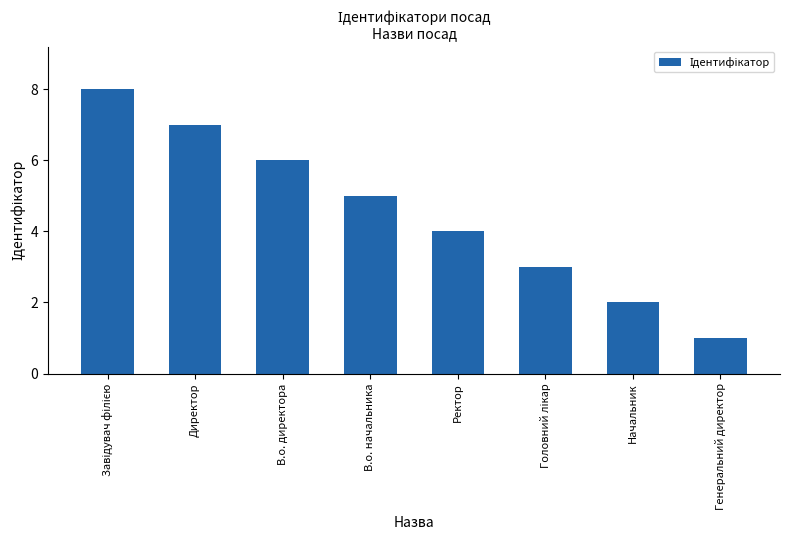

The chart shows a value of 3 at В.о. директора. True or false?

False